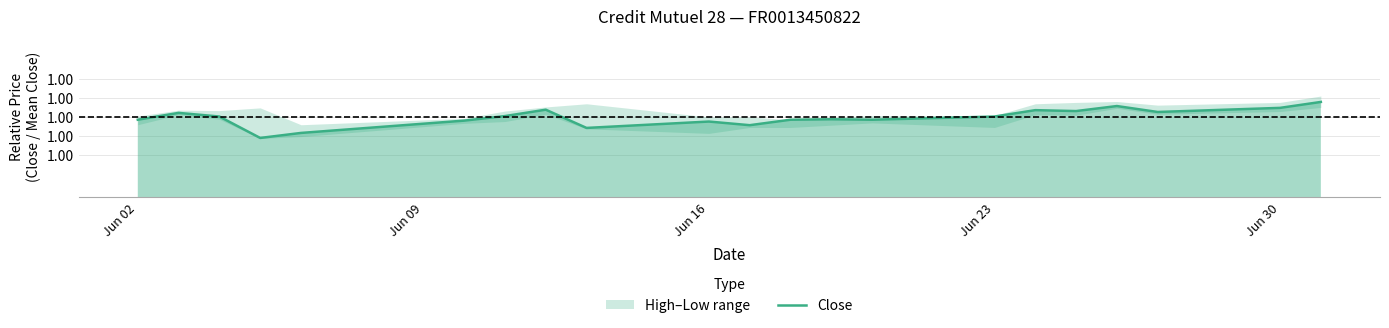

How many lines are shown in the chart?

1